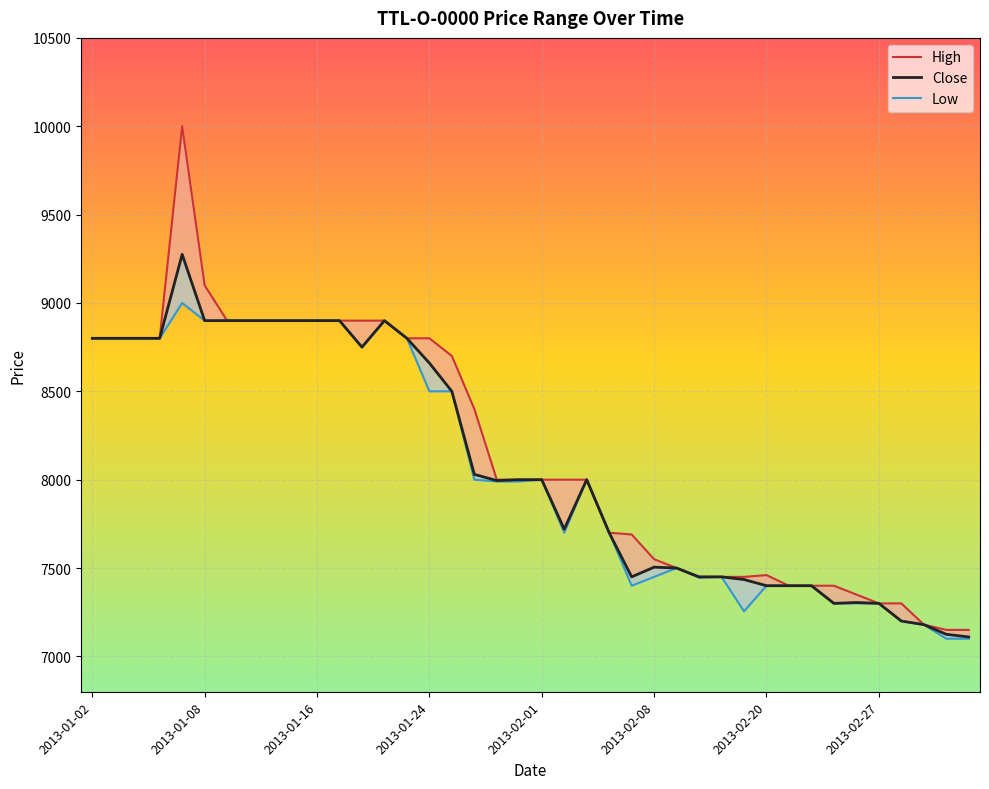

What is the difference between the maximum and minimum values in the High series?

2850